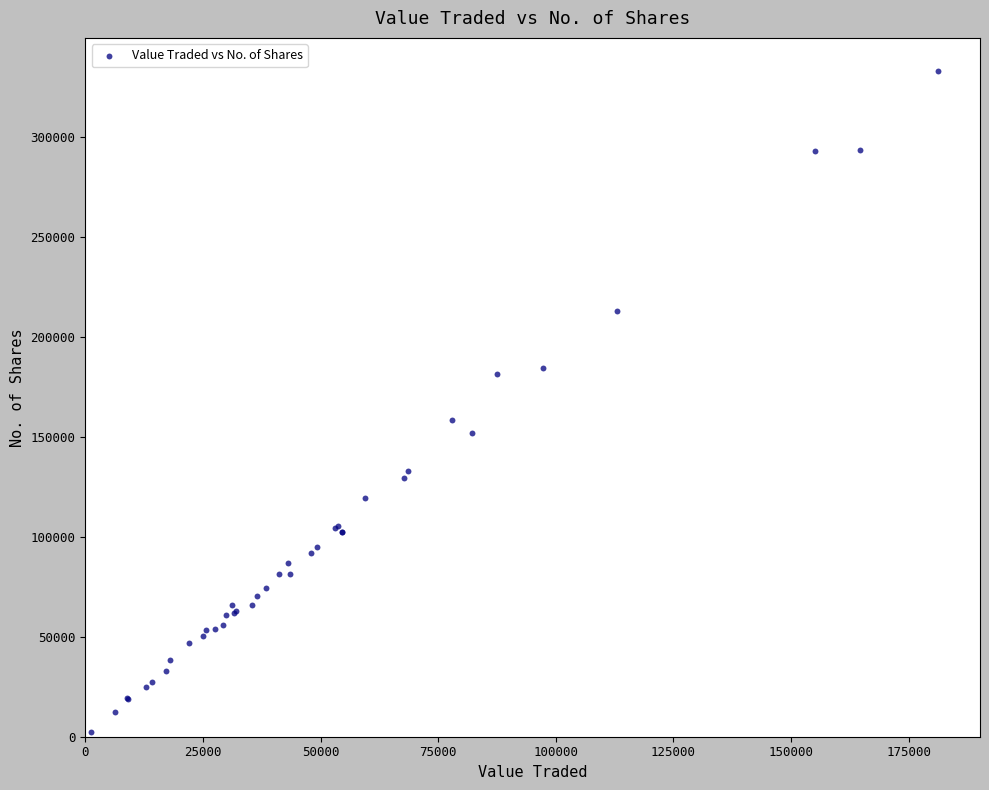

What Y value in the scatter plot is closest to 167756?

158589